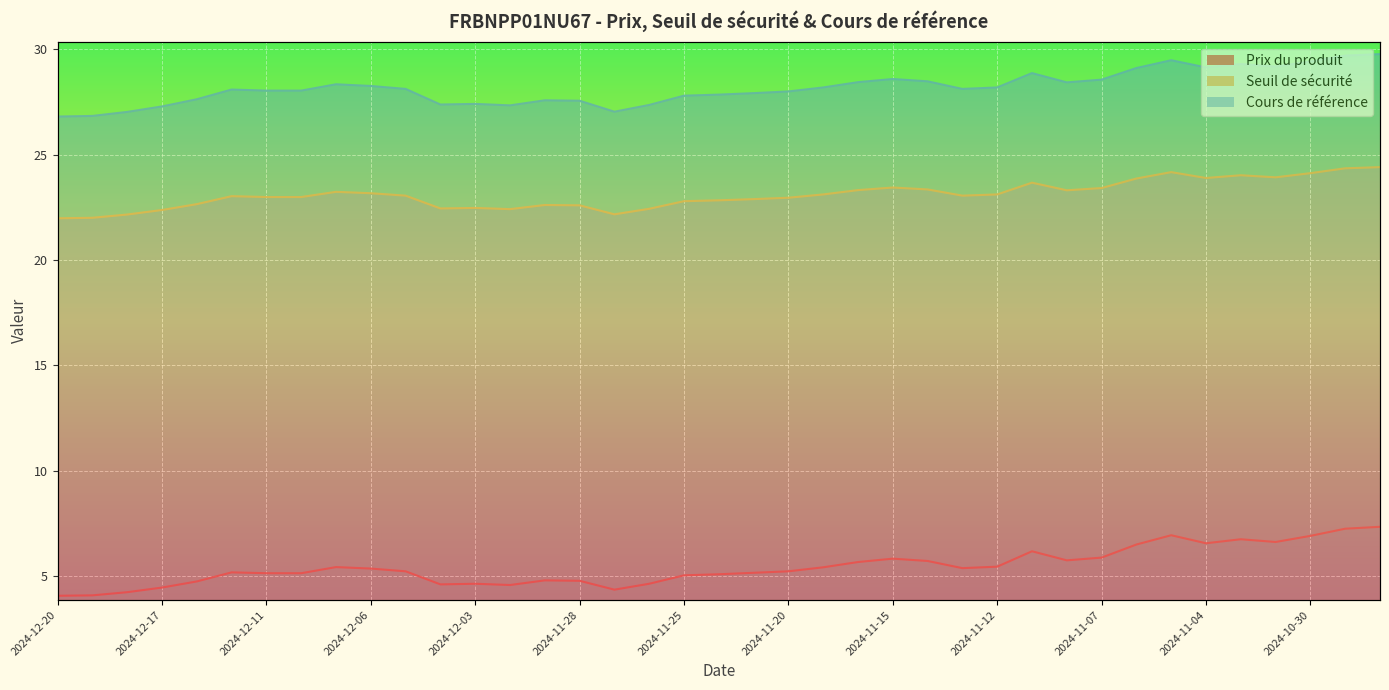

Rank the series by their maximum value, from lowest to highest.

Prix du produit, Seuil de sécurité, Cours de référence